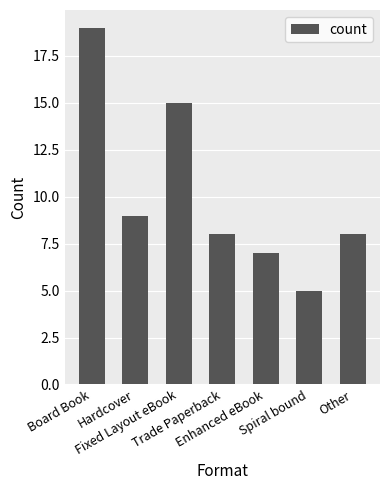

What is the difference between the second highest and minimum values?

10